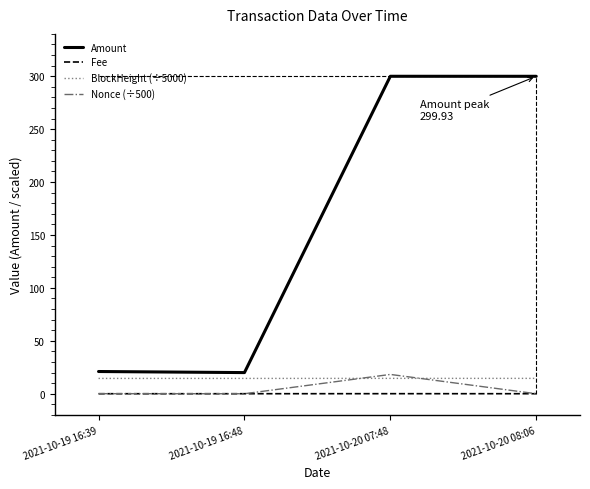

True or false: Amount and Nonce (÷500) intersect in this chart.

False